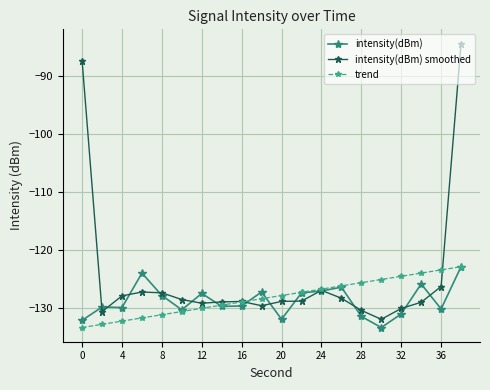

What is the difference between the second highest and second lowest values in the intensity(dBm) smoothed series?

43.3